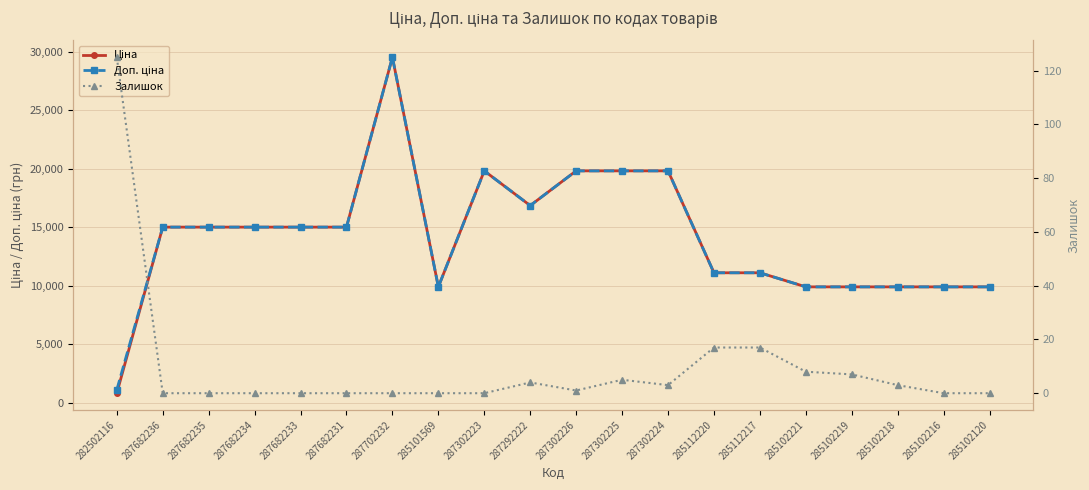

Which has a higher value, 285112217 or 282502116?

285112217